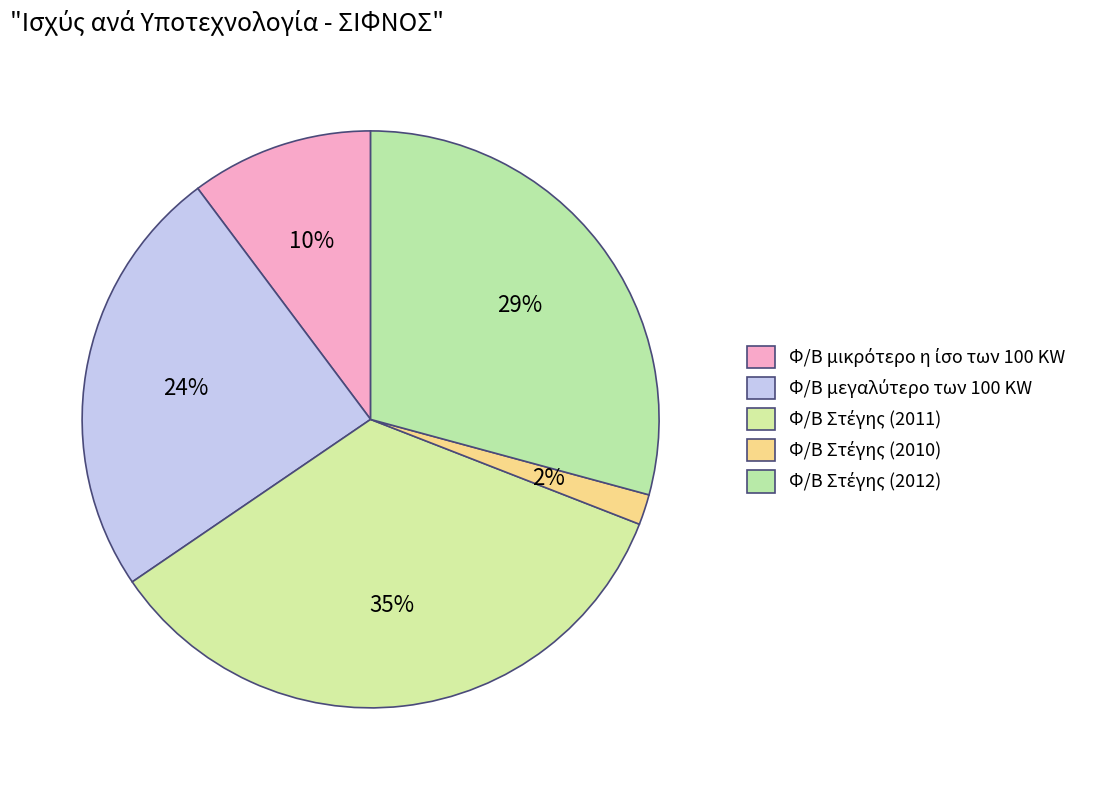

Does Φ/Β μεγαλύτερο των 100 KW represent more than half of the total?

No